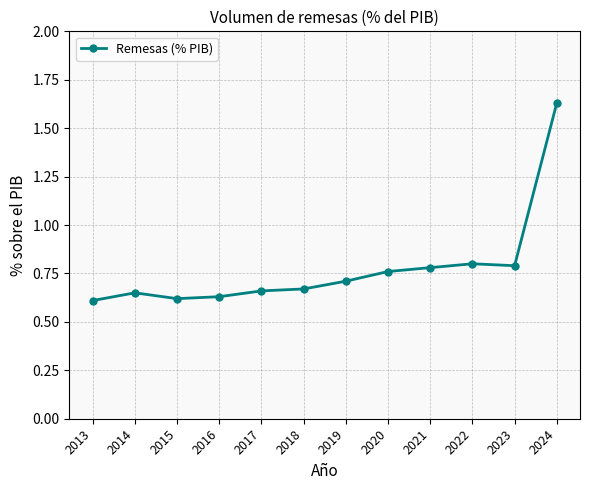

Count the values in the range 0 to 1.

11